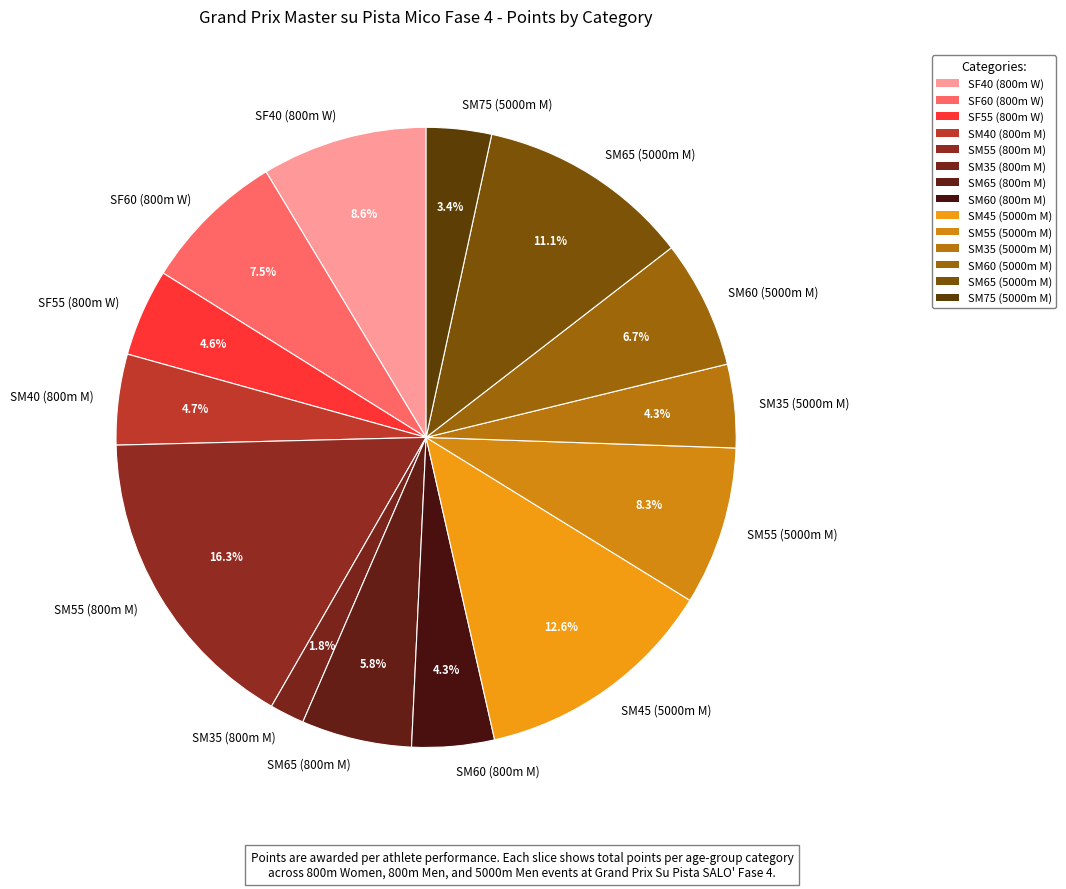

Count the number of slices in the pie.

14